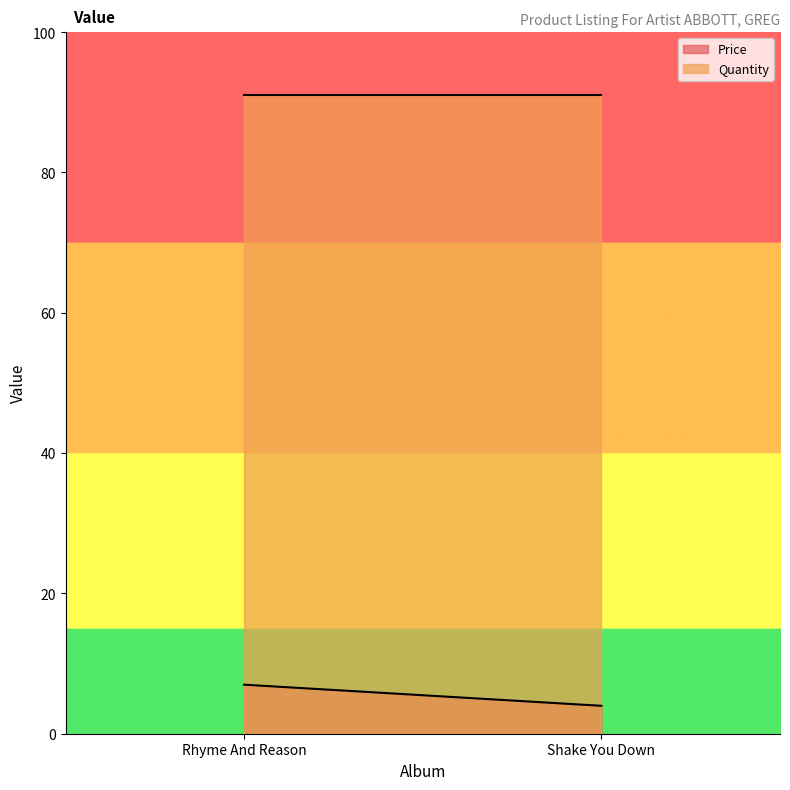

What is the sum of all Quantity values?

18200.0